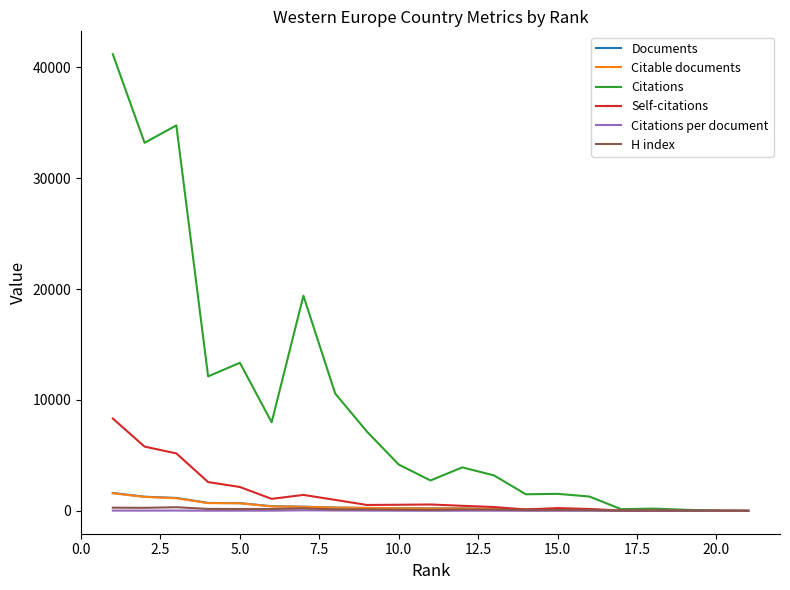

What is the lowest value of the Citations per document series?

3.7